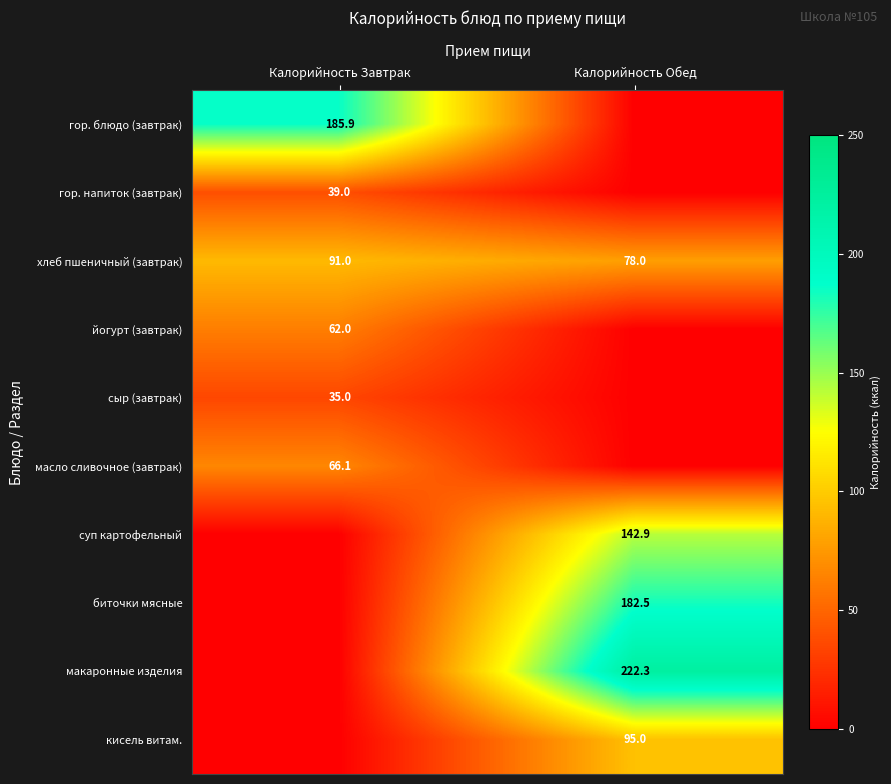

True or false: гор. напиток (завтрак) has a value of 39.0 at Калорийность Завтрак.

True